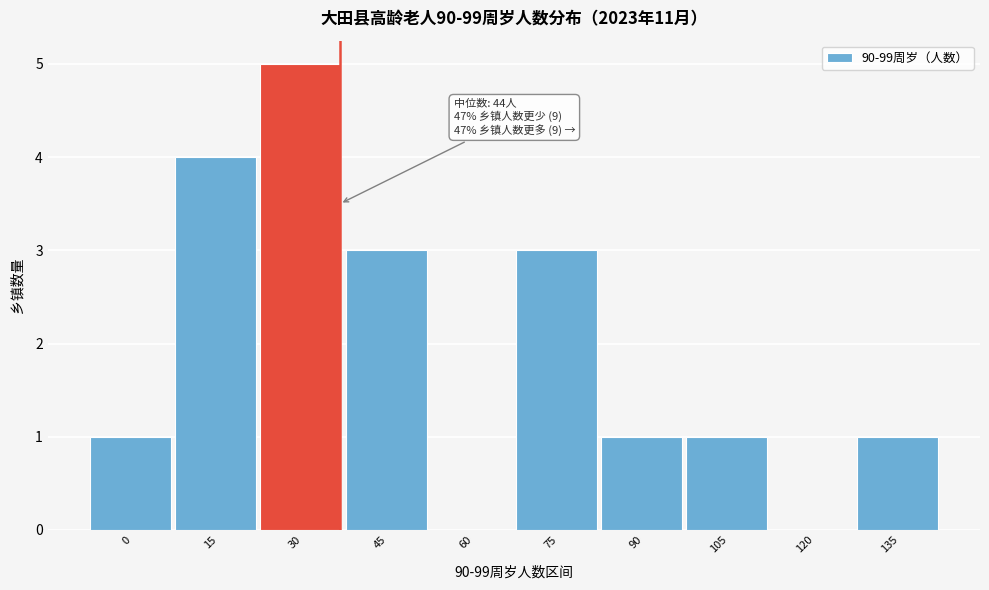

Reading left to right, extract all data points from this chart.

0=1	15=4	30=5	45=3	60=0	75=3	90=1	105=1	120=0	135=1